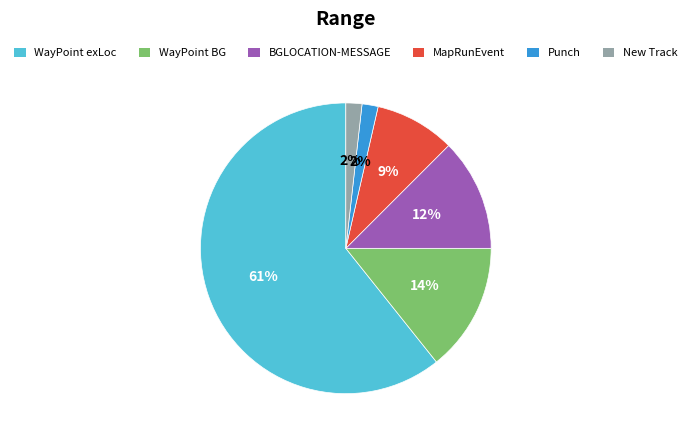

To the nearest percent, what is the combined percentage of Punch and MapRunEvent?

11%